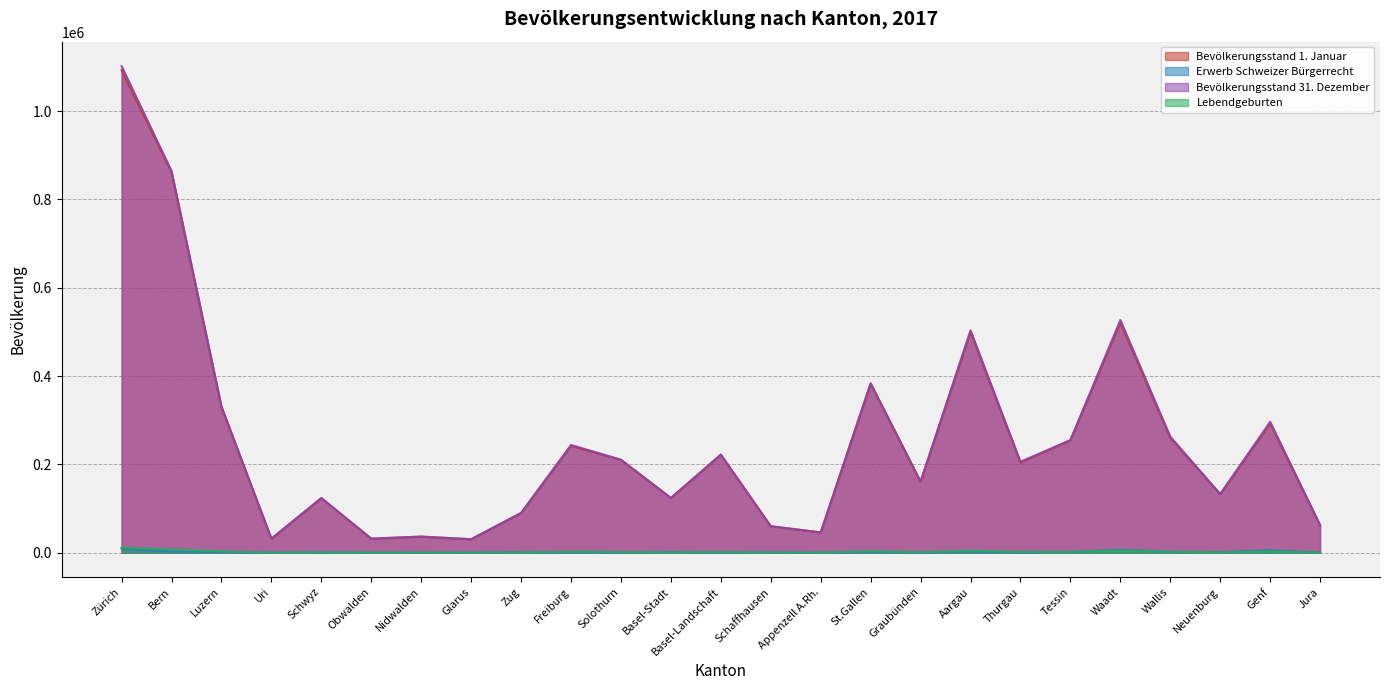

Reading left to right, transcribe all the data shown in this chart.

Bevölkerungsstand 1. Januar: 1092631	861614	329264	31850	123597	31892	36521	30650	89809	242087	210240	124026	221990	59889	46044	382829	160932	499712	204378	254828	520957	260444	132878	292641	62471
Erwerb Schweizer Bürgerrecht: 9525	2847	1745	53	405	103	96	120	619	1037	901	1232	976	342	104	2002	444	2822	831	1657	7212	2271	1336	6026	216
Bevölkerungsstand 31. Dezember: 1102014	864345	331512	31928	124130	32056	36712	30636	90430	244143	210812	124147	222343	60185	46181	383755	160985	503709	206118	255122	527117	263082	132811	296675	62519
Lebendgeburten: 11726	8024	3435	302	1140	311	348	262	829	2422	1783	1209	1891	513	463	3774	1316	4889	2051	1993	5240	2279	1167	3034	560